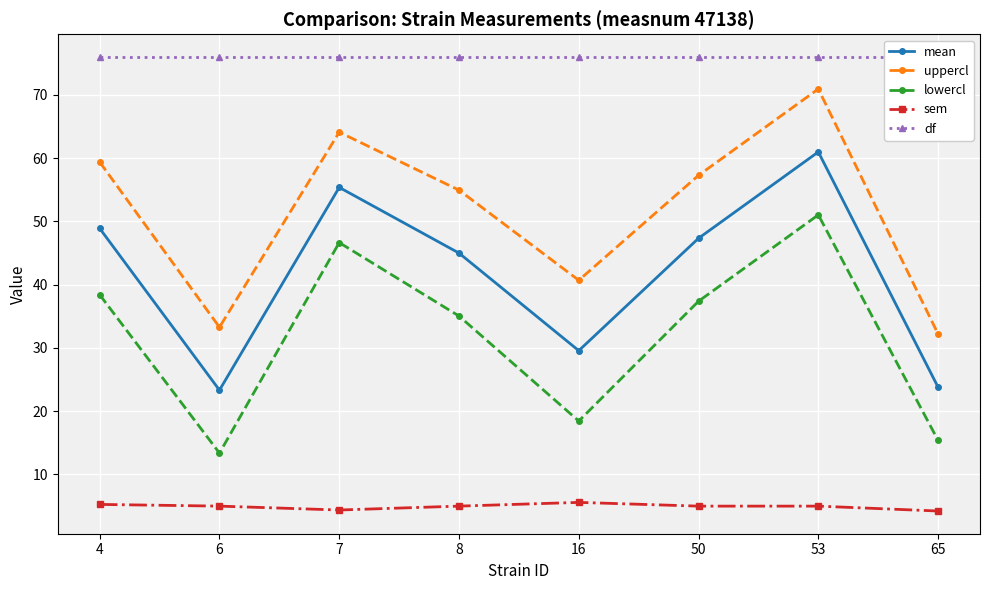

At which category does mean reach its first local peak?

7